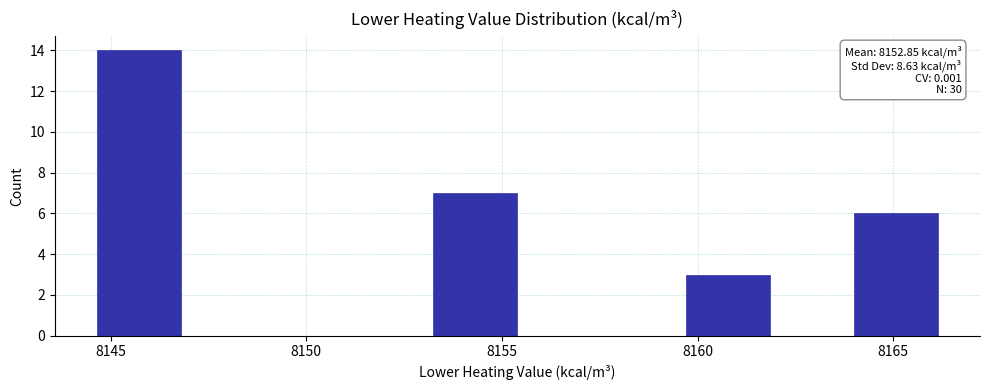

Which range on the x-axis has the tallest bar?

8144.5 to 8147.0